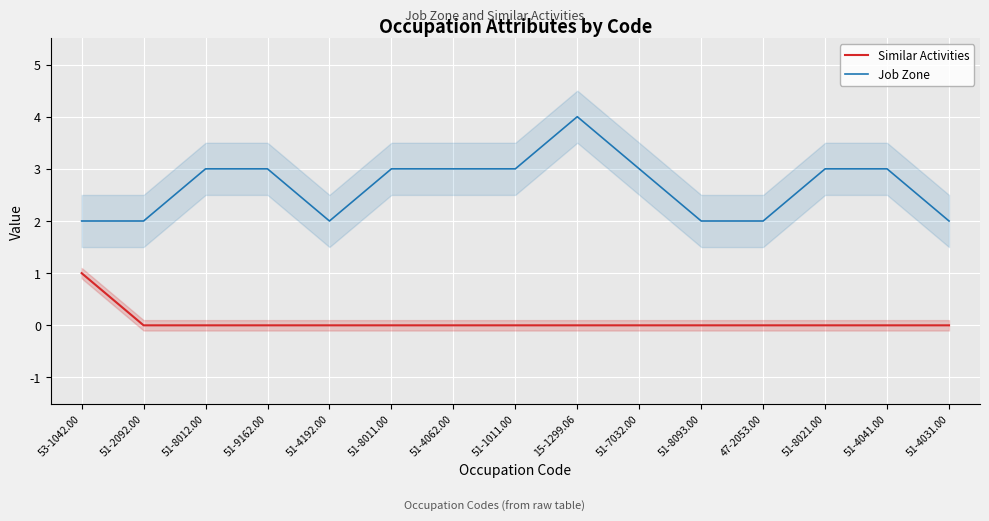

What is the spread (max minus min) of values at 51-4041.00?

3